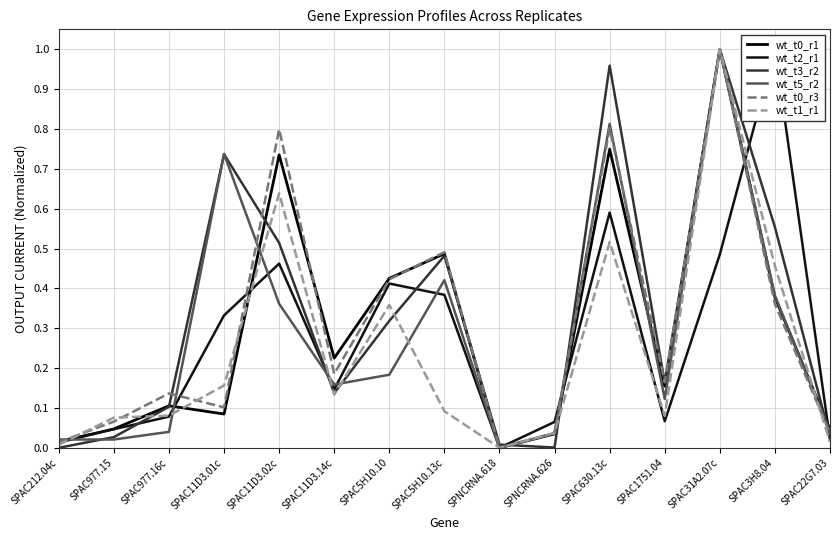

Between SPAC11D3.02c and SPAC3H8.04, which series saw the biggest shift?

wt_t2_r1